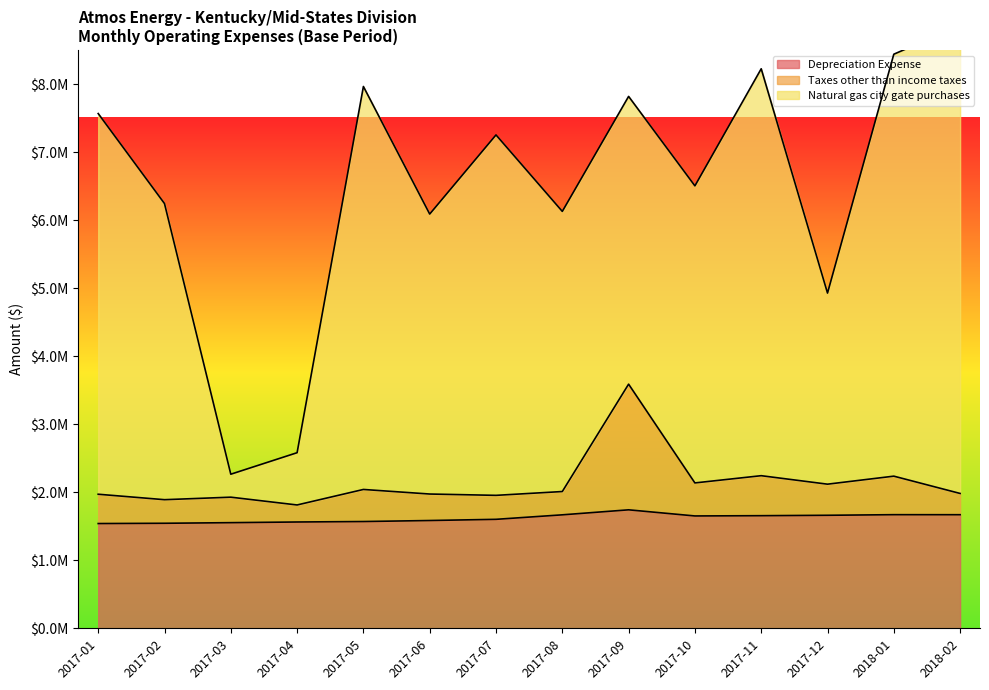

Is the value of Taxes other than income taxes at 2017-09 greater than the value of Depreciation Expense at 2017-07?

Yes